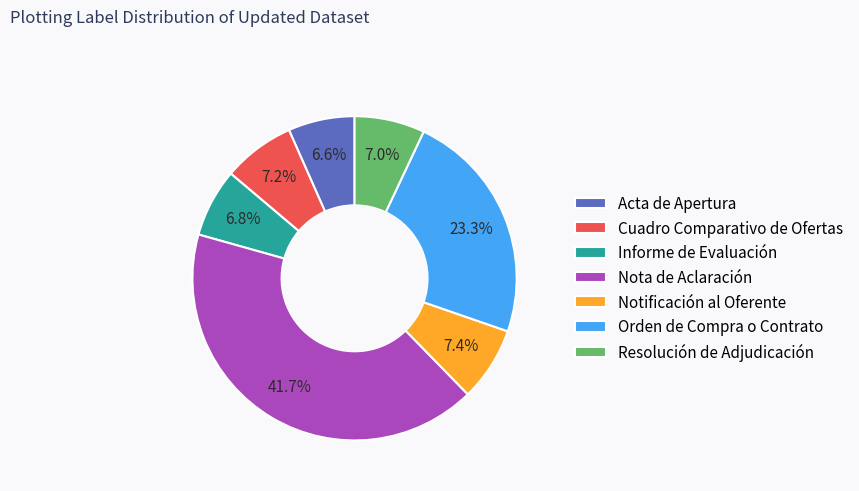

Approximately how many times larger is the value at Resolución de Adjudicación compared to Notificación al Oferente?

0.9